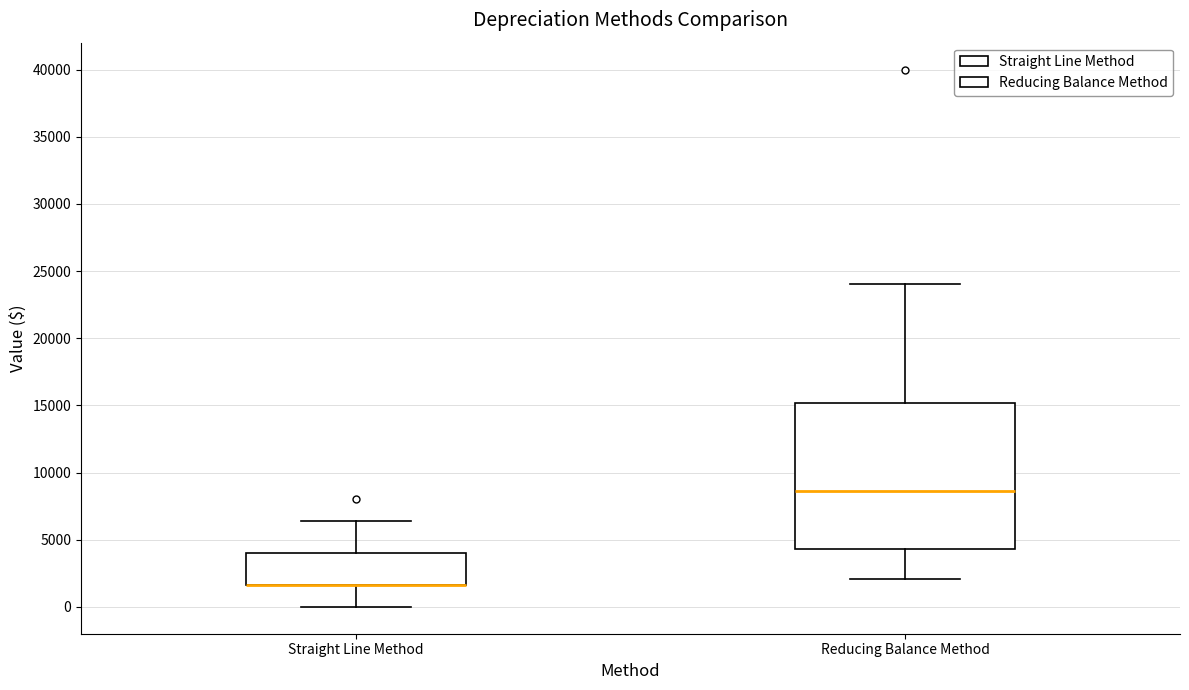

Reading left to right, transcribe this box plot: for each box, give where its median line is, the range the box spans, and where its two whiskers end, as read against the y-axis. The values are not printed on the chart, so give them approximately, as read against the axis.

Straight Line Method: median 1500 (drawn on the box's lower edge), box 1500 to 4000, whiskers 0 to 6500
Reducing Balance Method: median 8500, box 4500 to 15000, whiskers 2000 to 24000